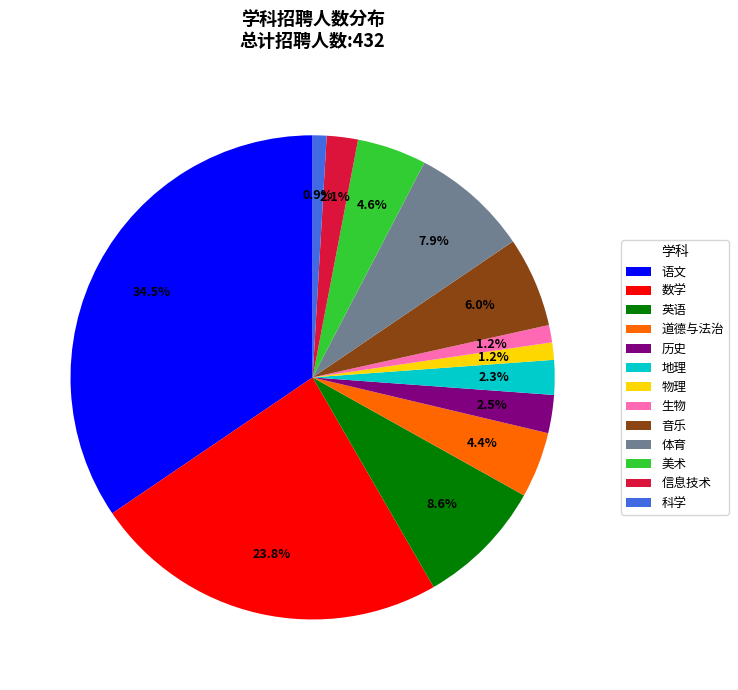

Do 科学 and 信息技术 together represent more than half of the pie?

No